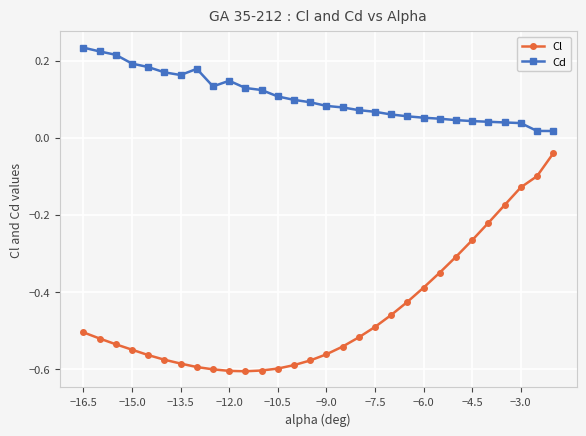

Rank the series by their average value, from lowest to highest.

Cl, Cd